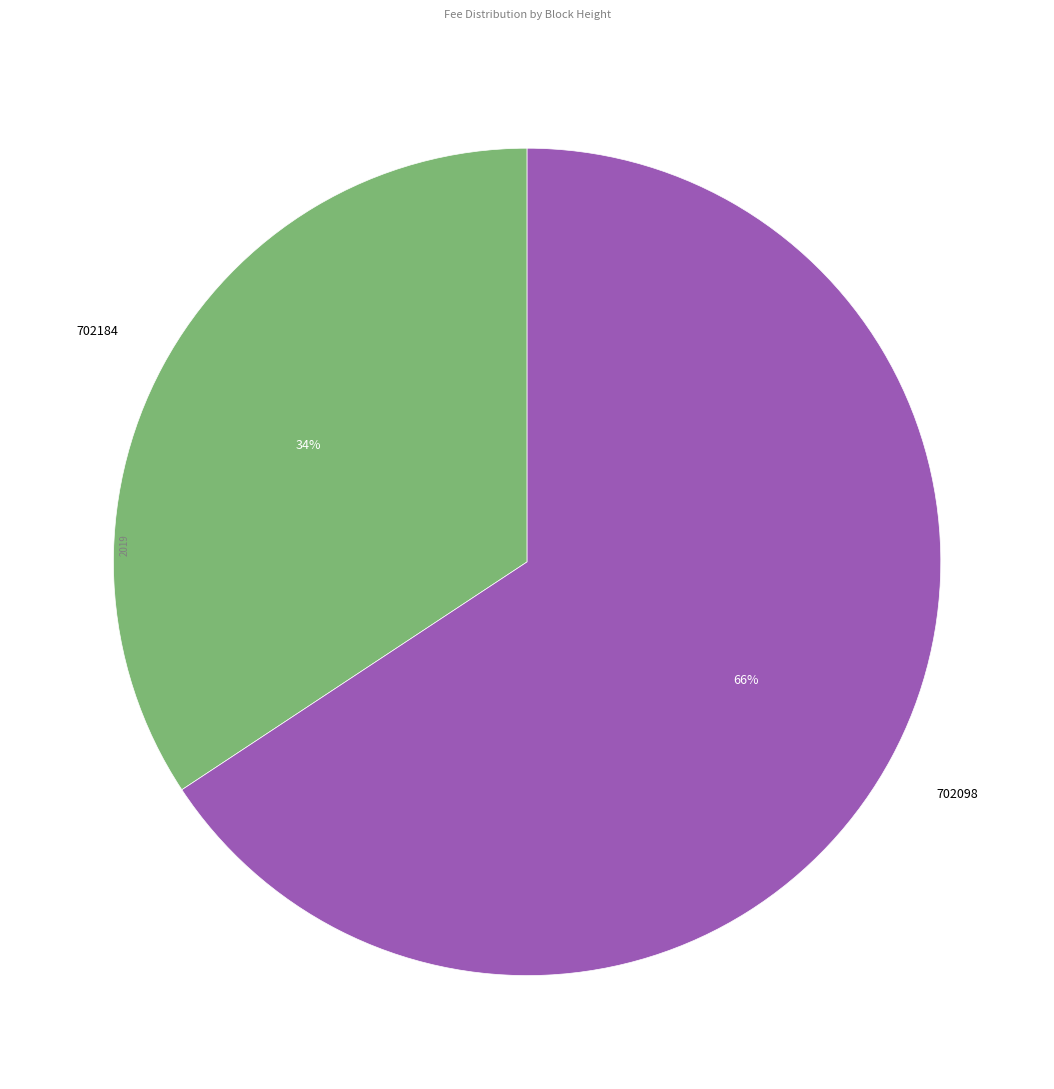

Is there a majority slice in this chart?

Yes